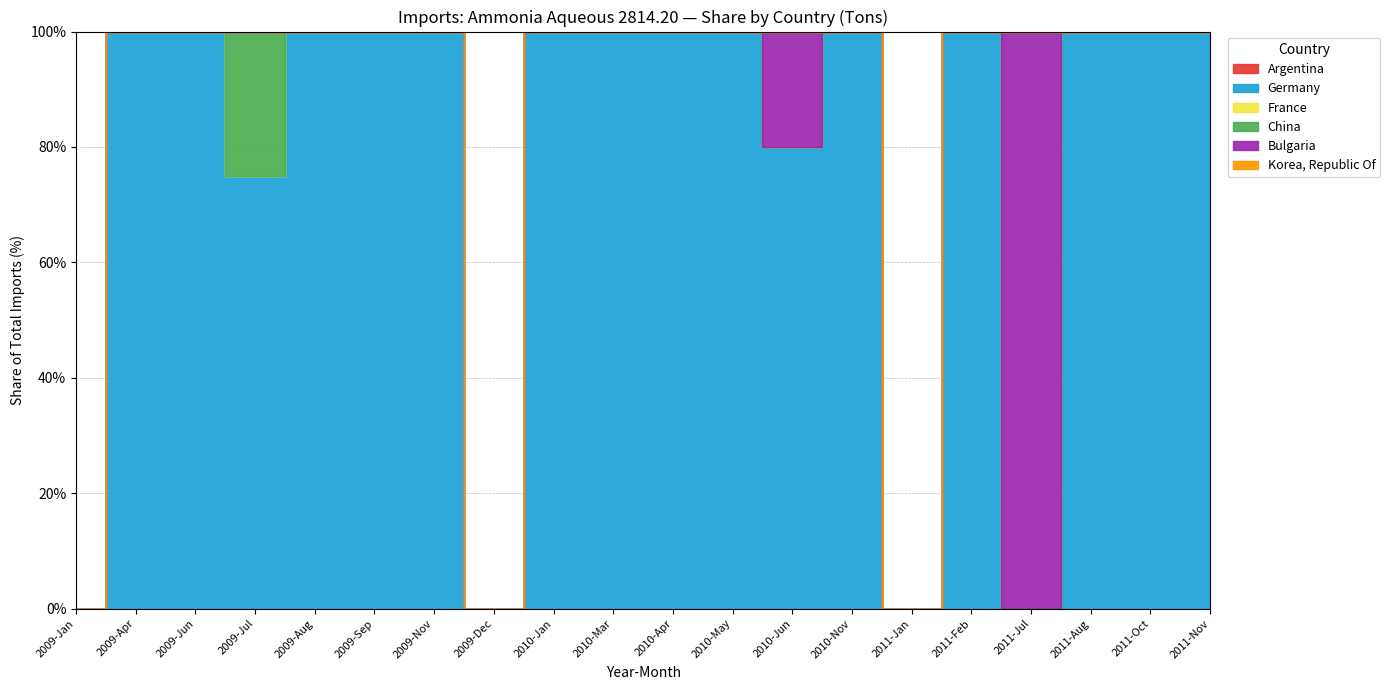

True or false: Argentina has more than 2 points higher than both neighbors.

False